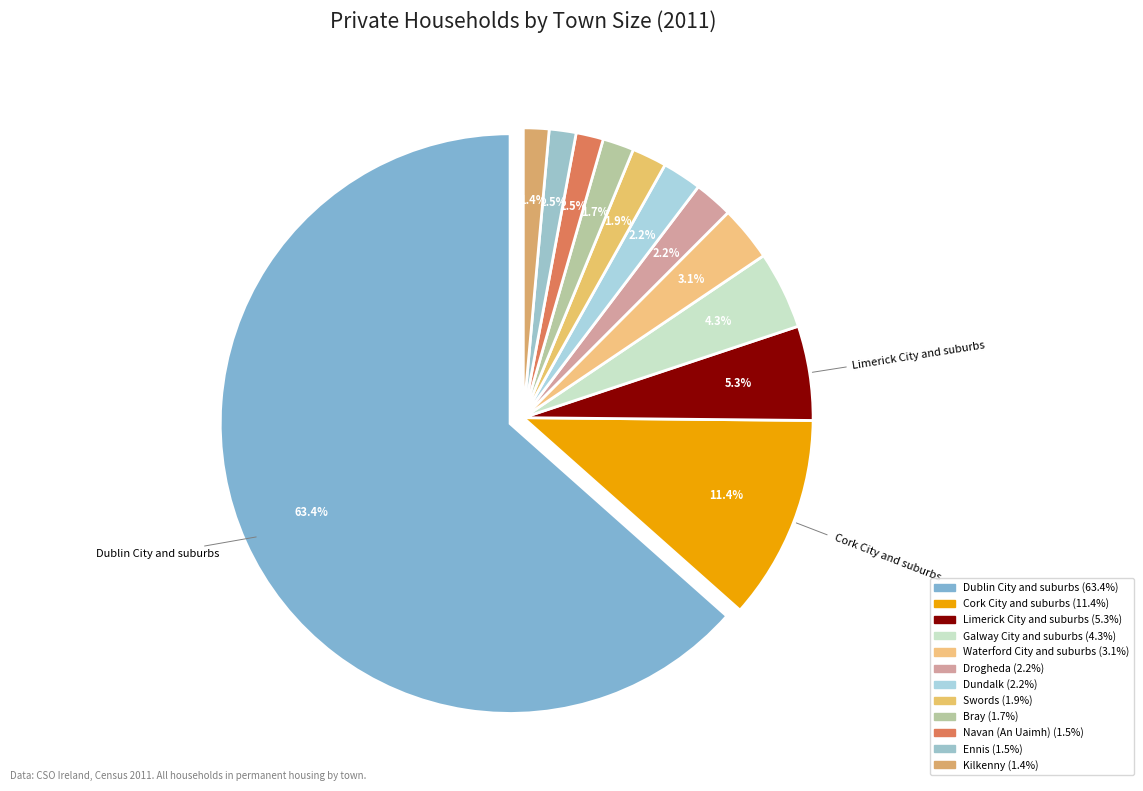

To the nearest percent, what is the difference between the largest and smallest slice percentages?

62%